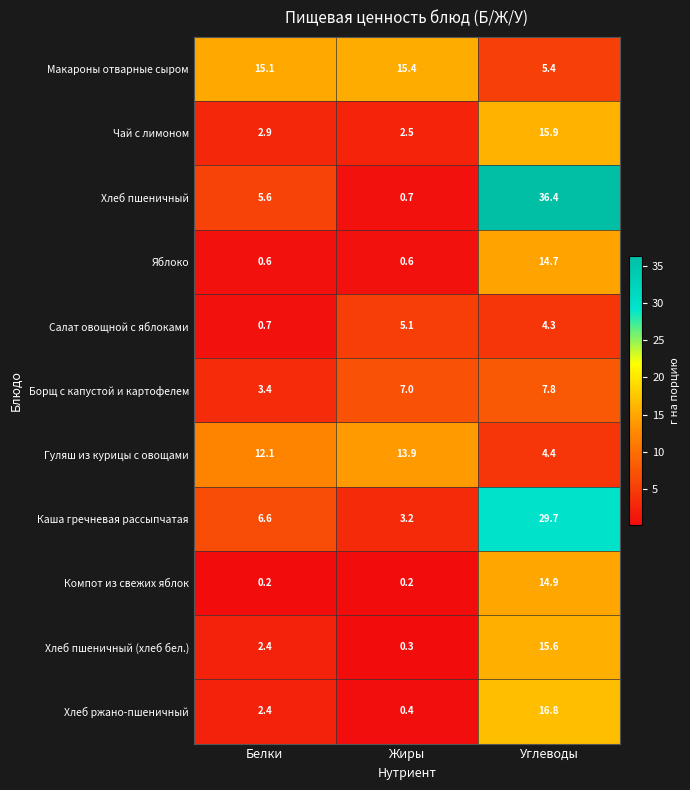

Rank the series by their maximum value, from lowest to highest.

Салат овощной с яблоками, Борщ с капустой и картофелем, Гуляш из курицы с овощами, Яблоко, Компот из свежих яблок, Макароны отварные сыром, Хлеб пшеничный (хлеб бел.), Чай с лимоном, Хлеб ржано-пшеничный, Каша гречневая рассыпчатая, Хлеб пшеничный